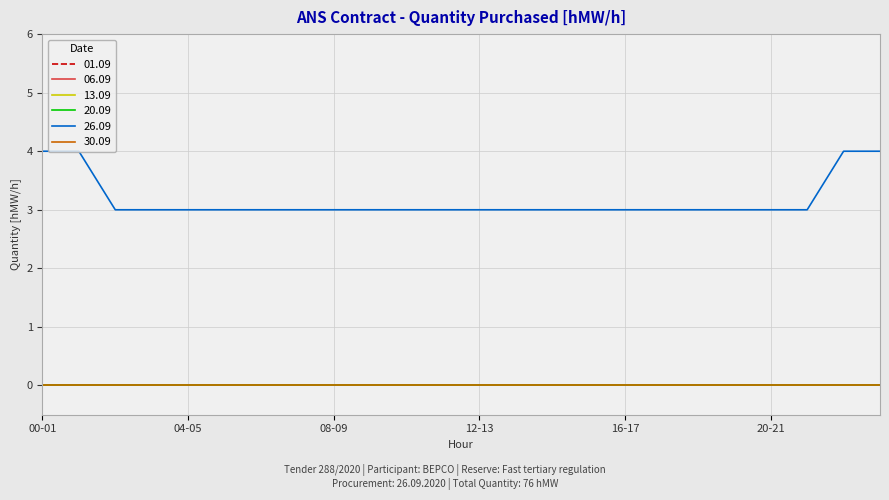

What is the label of the 22nd point from the left?

21-22